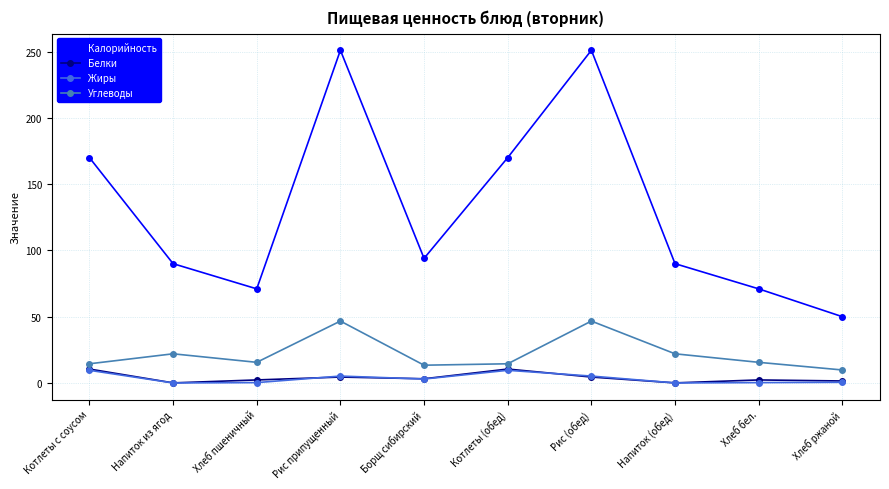

True or false: Углеводы and Белки intersect in this chart.

False